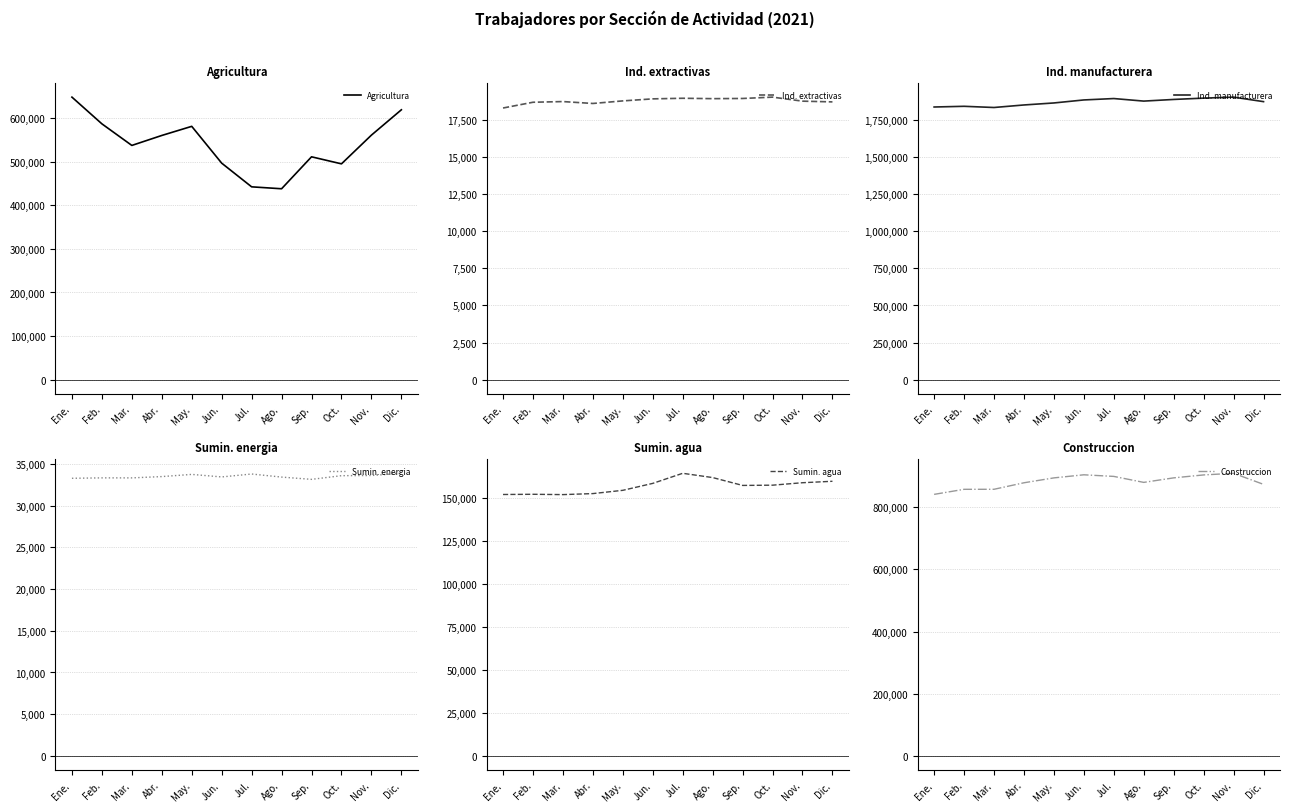

What is the difference between the highest and lowest values at Feb.?

1821656